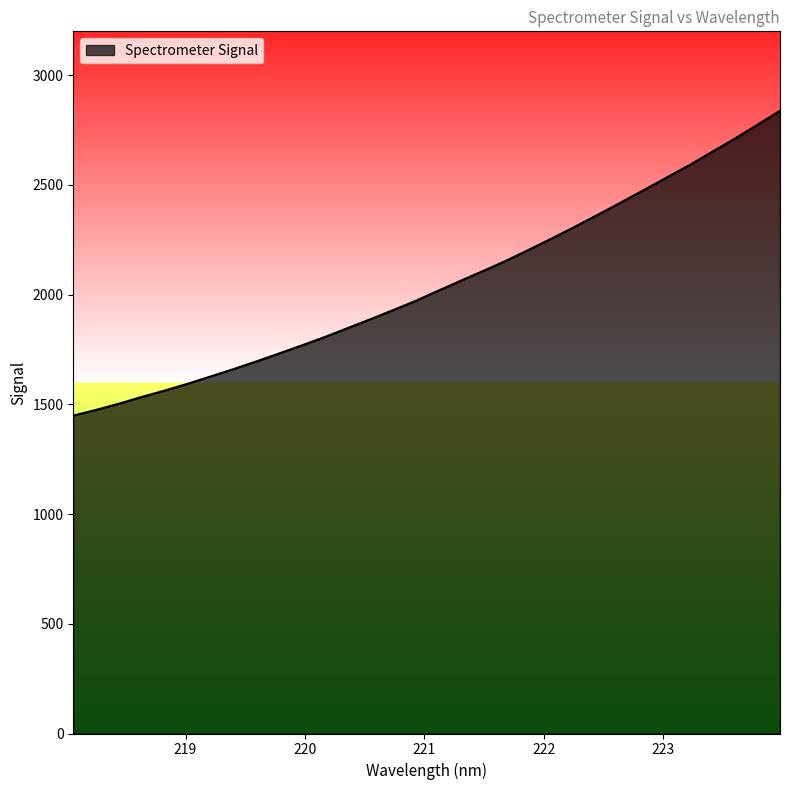

What is the minimum value shown in the chart?

1448.6